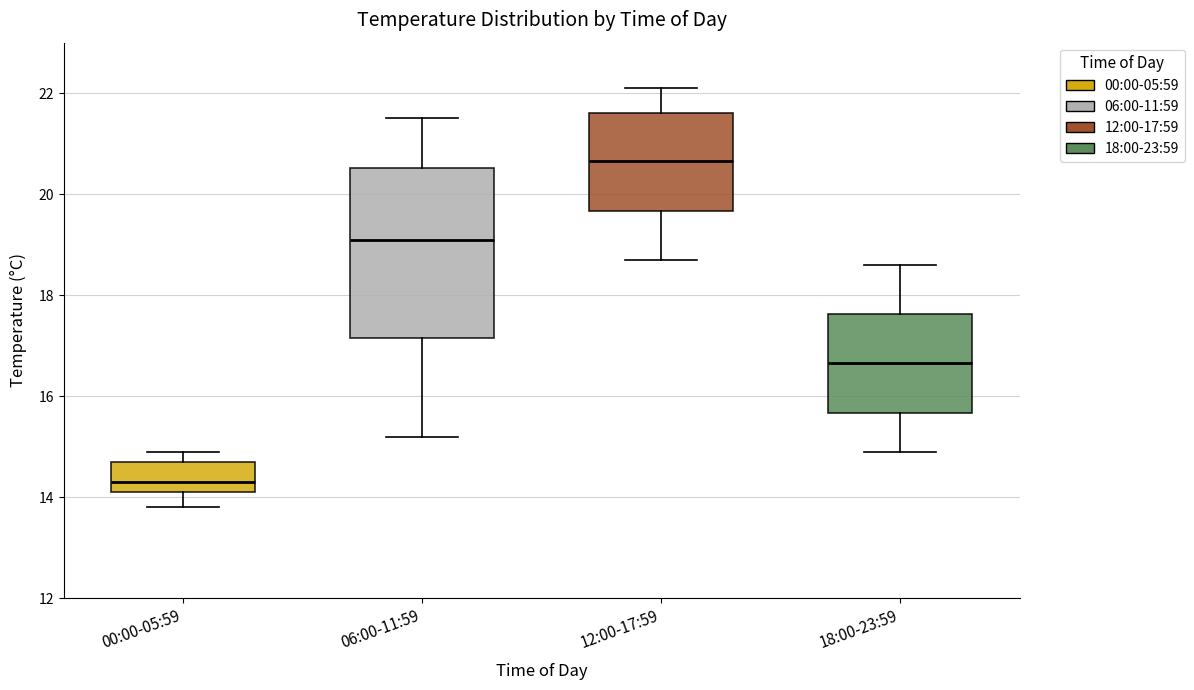

Reading left to right, transcribe this box plot: for each box, give where its median line is, the range the box spans, and where its two whiskers end, as read against the y-axis. The values are not printed on the chart, so give them approximately, as read against the axis.

00:00-05:59: median 14.4, box 14.2 to 14.8, whiskers 13.8 to 15.0
06:00-11:59: median 19.2, box 17.2 to 20.6, whiskers 15.2 to 21.6
12:00-17:59: median 20.6, box 19.6 to 21.6, whiskers 18.8 to 22.2
18:00-23:59: median 16.6, box 15.6 to 17.6, whiskers 15.0 to 18.6